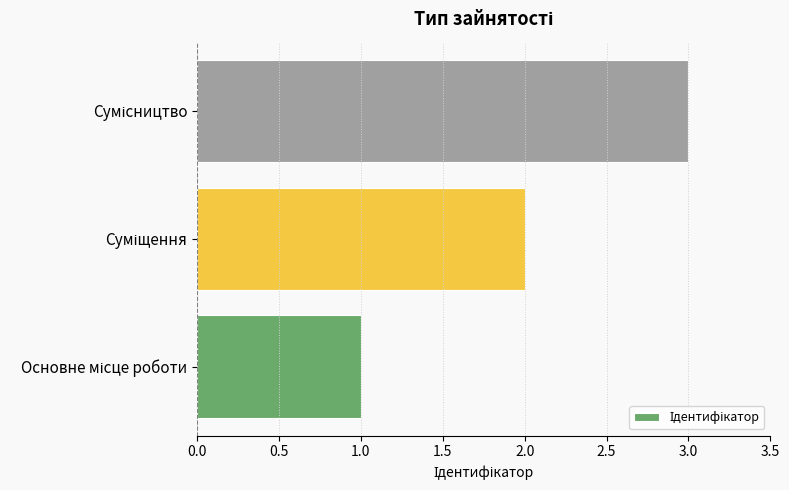

What is the maximum value shown in the chart?

3